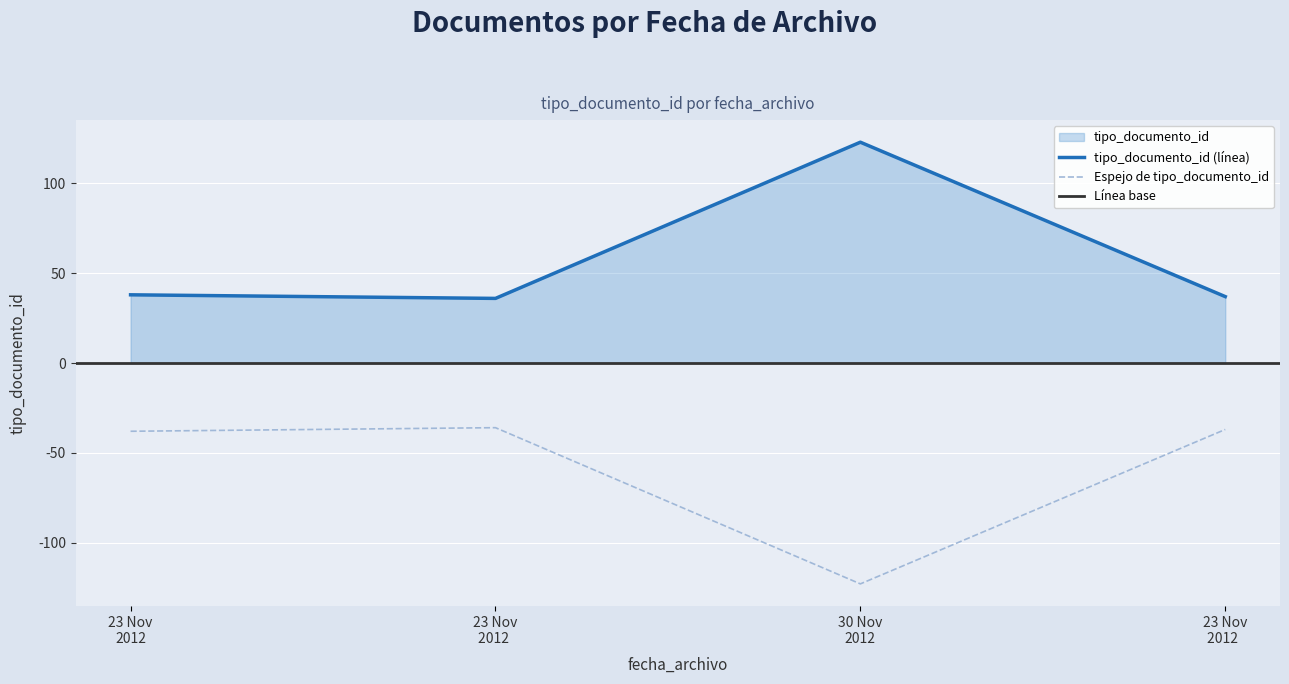

True or false: tipo_documento_id (línea) and Espejo de tipo_documento_id cross at least once.

False